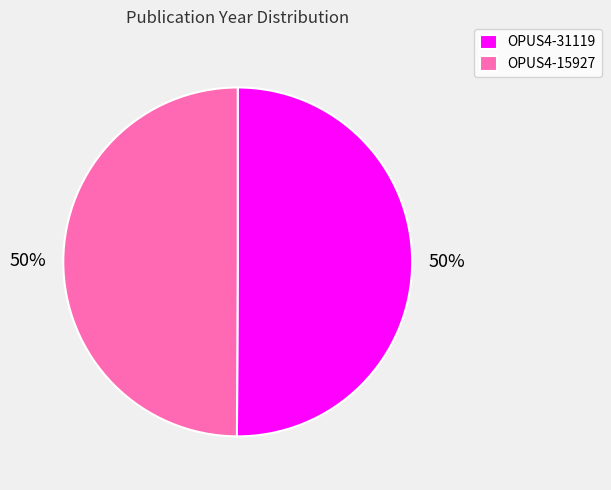

What is the ratio of the value at OPUS4-15927 to the value at OPUS4-31119?

1.0